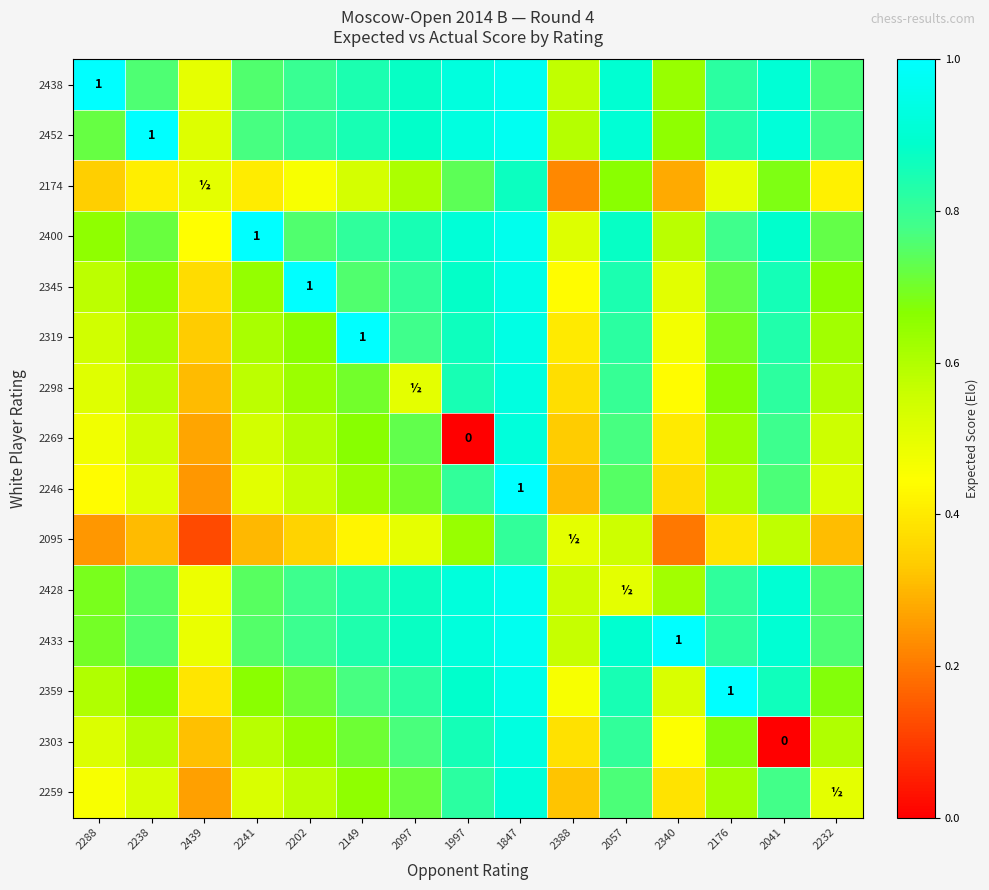

Is it true that 2433 equals 0.1 at 2388?

False